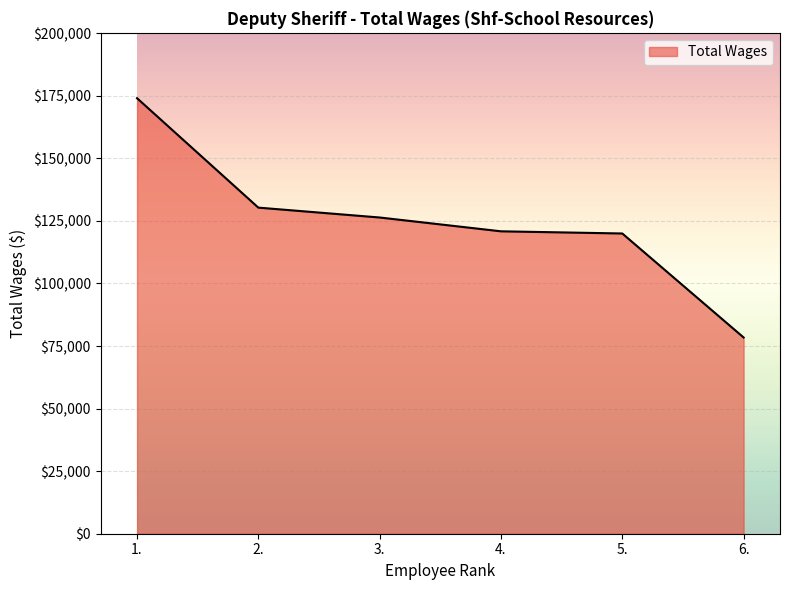

What is the maximum value shown in the chart?

174041